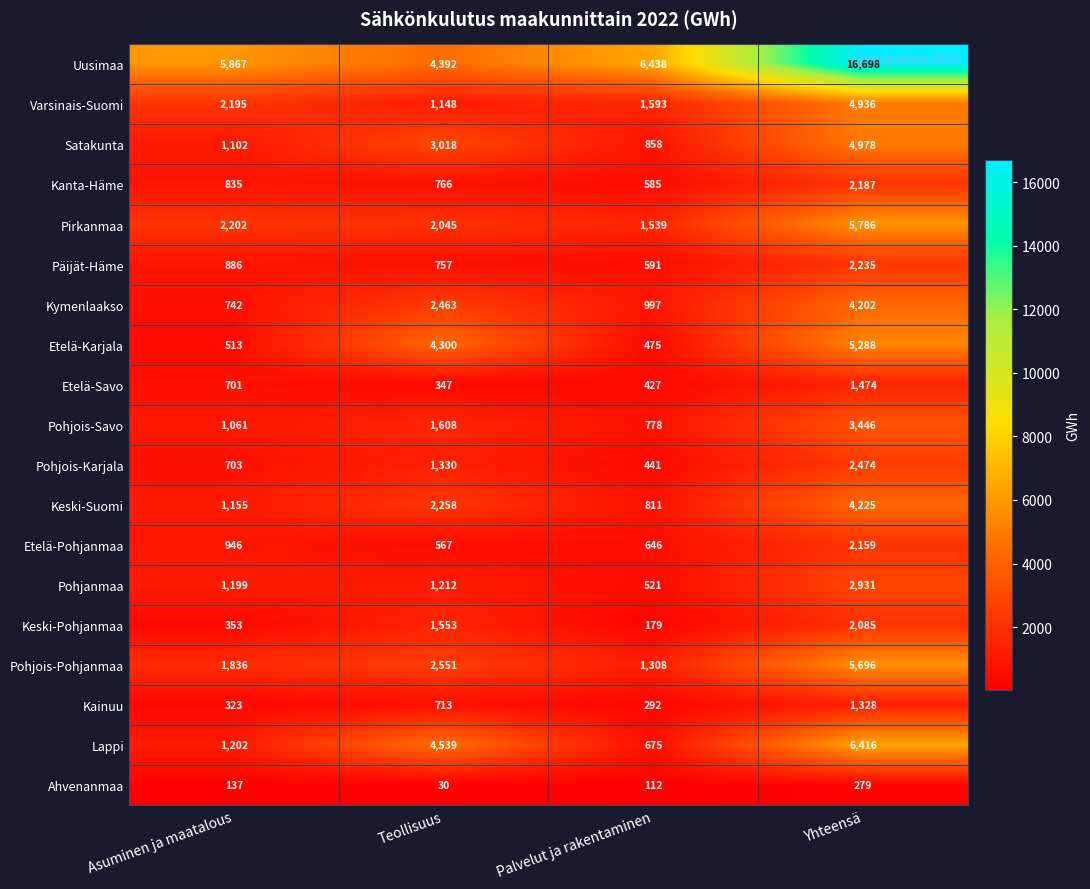

Between Teollisuus and Yhteensä, which series saw the biggest shift?

Uusimaa